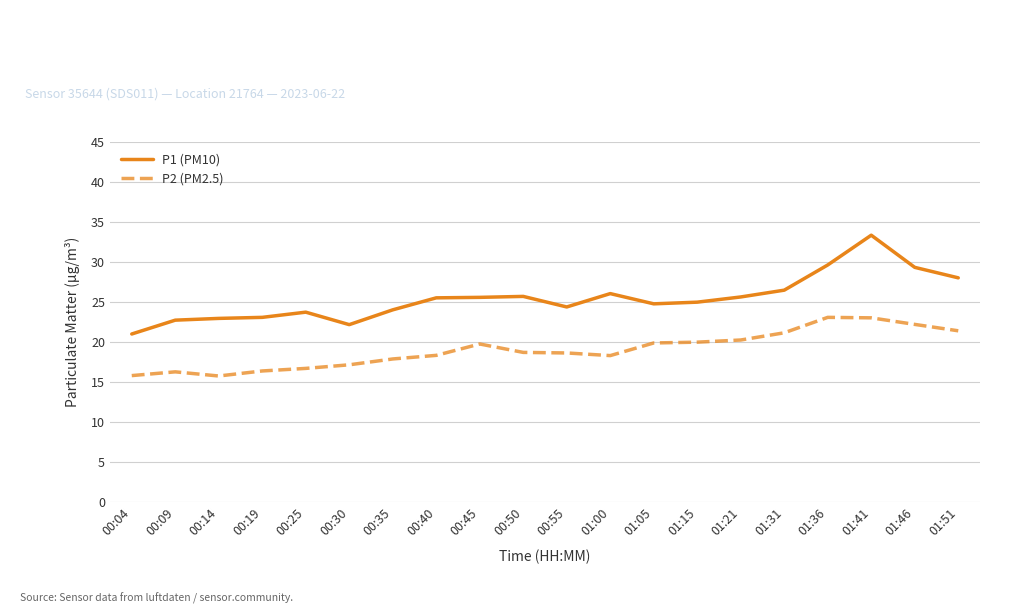

What is the sum of the P1 (PM10) values at 00:19 and 00:04?

44.1